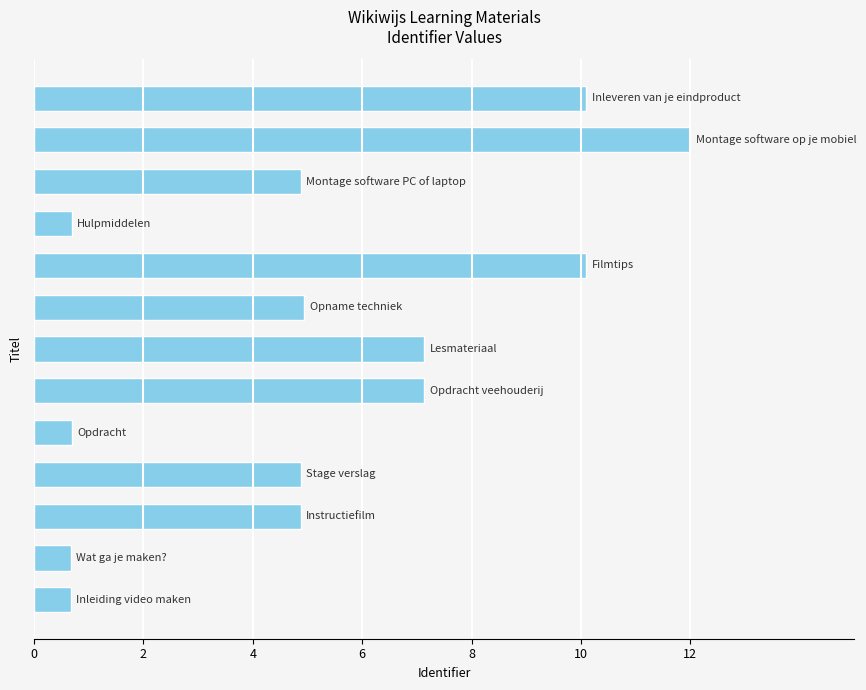

What is the smallest value displayed?

0.7